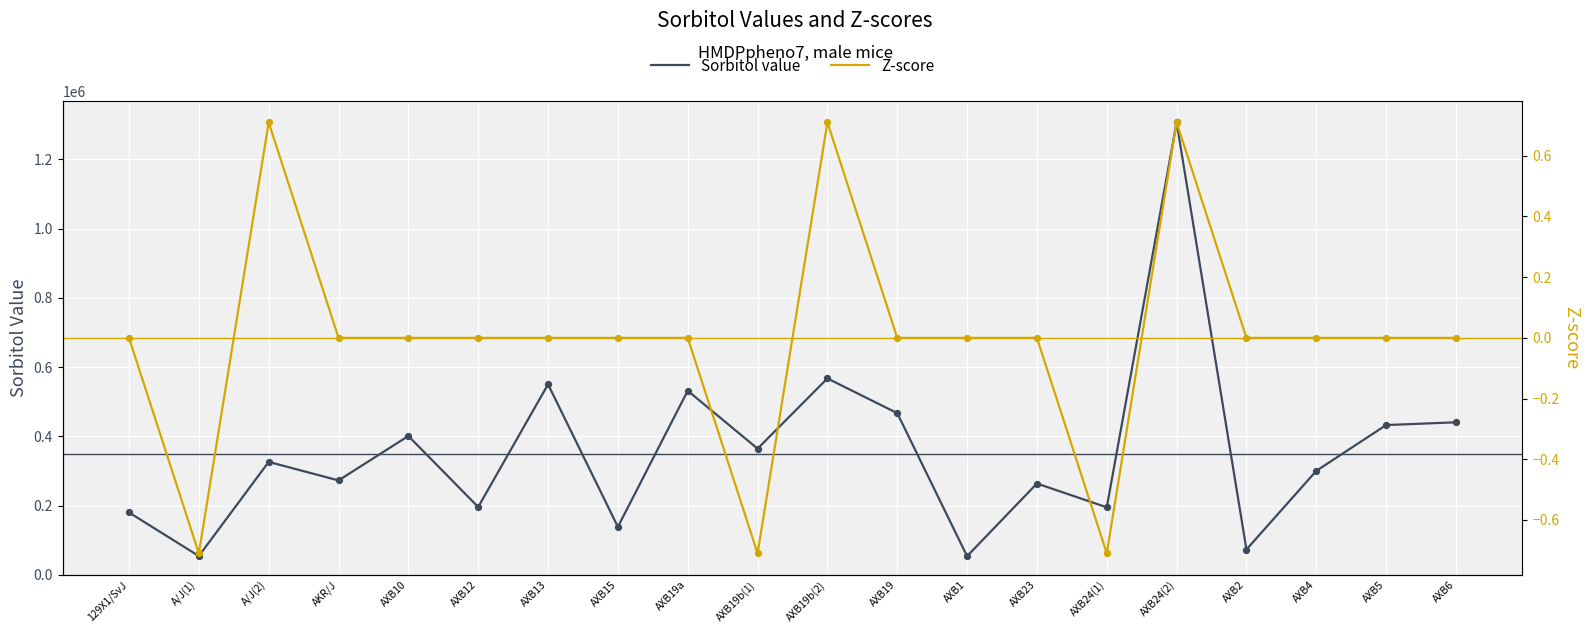

Which series contains the highest Y value?

Sorbitol value